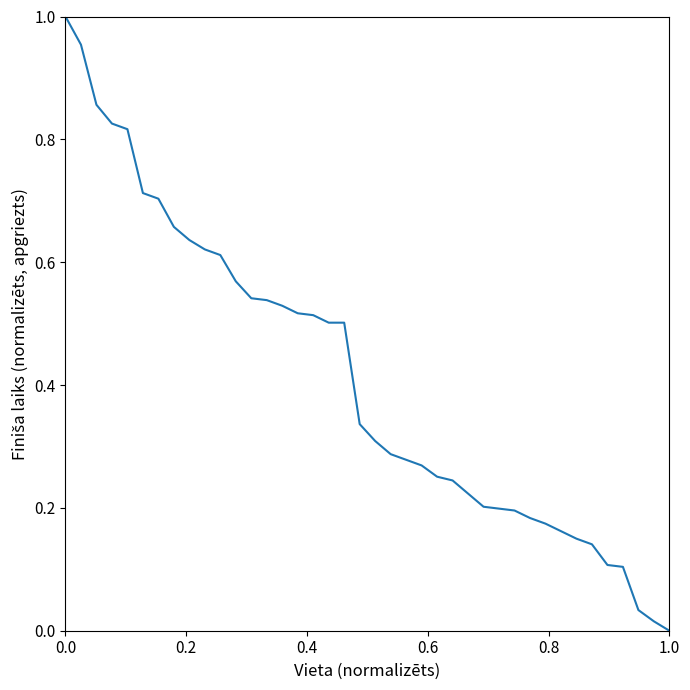

True or false: the data shows 0.0 at 1.0.

True